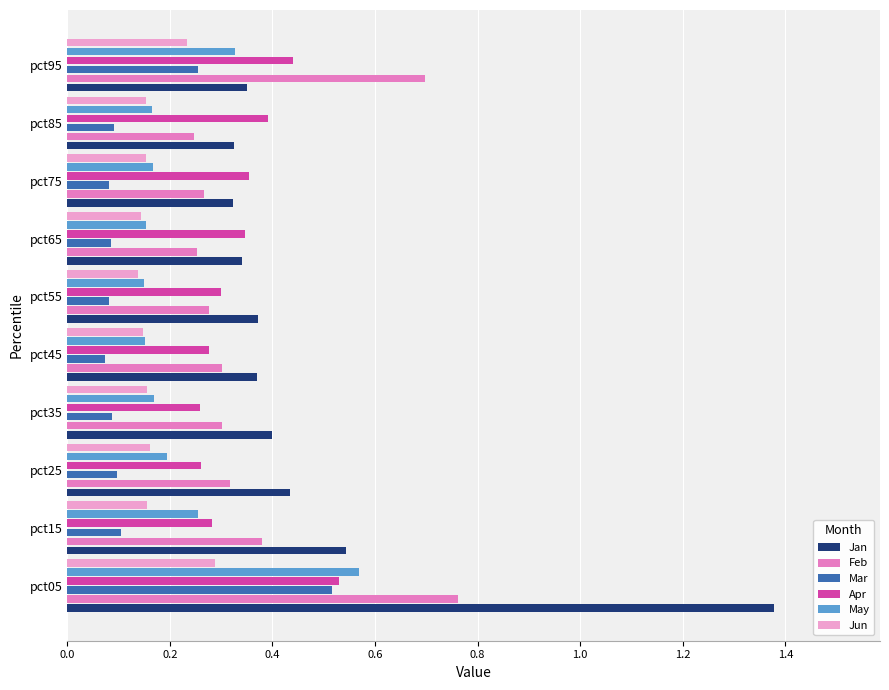

What is the difference between the Jan values at pct05 and pct75?

1.1